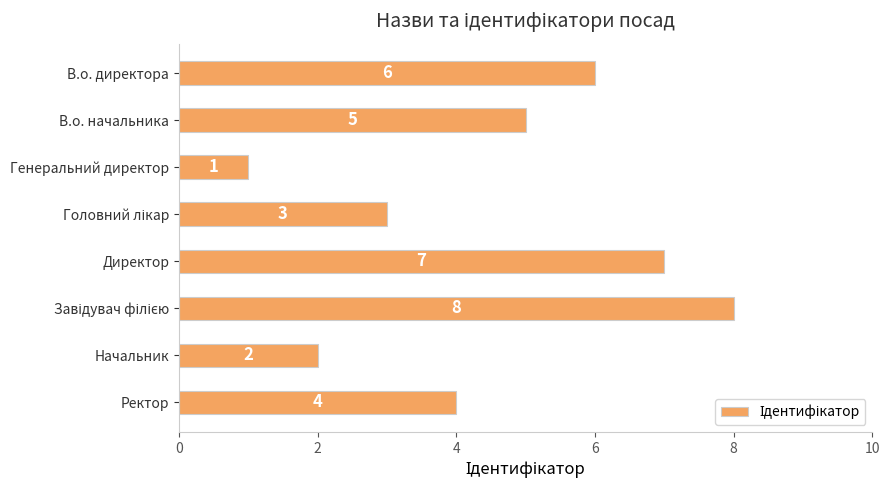

The chart shows a value of 2 at Генеральний директор. True or false?

False